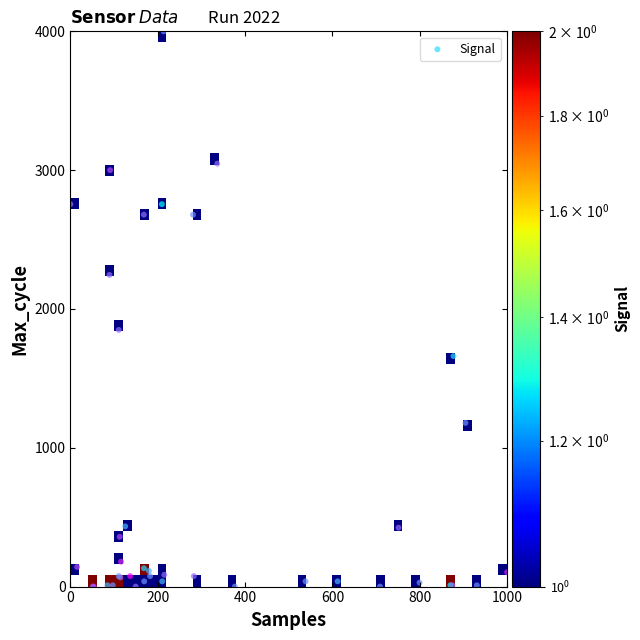

What Y value in the scatter plot is closest to 2000?

1849.1